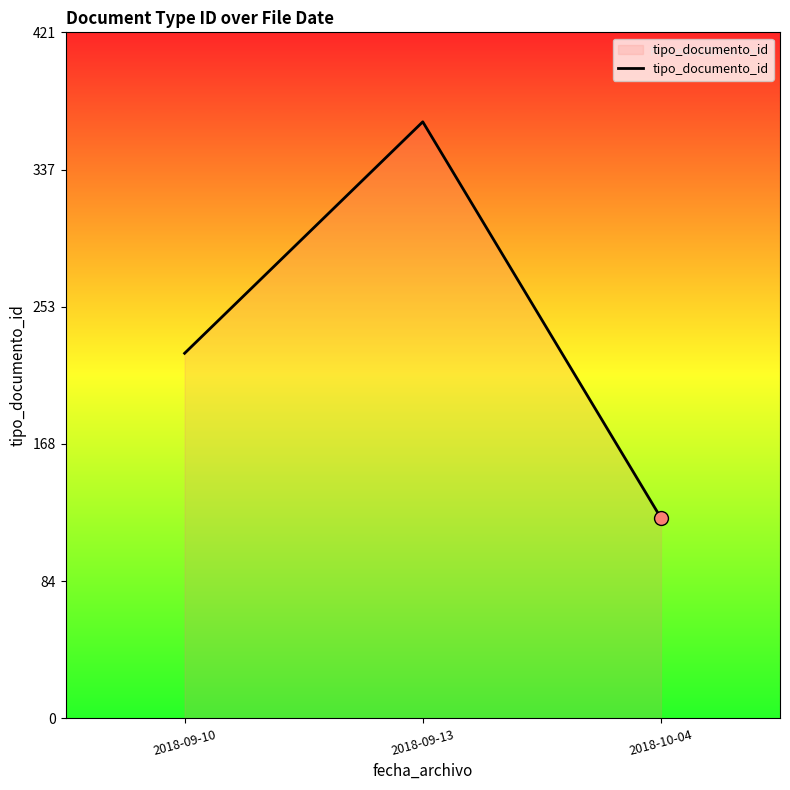

Is it true that the value at 2018-09-10 is 224?

True